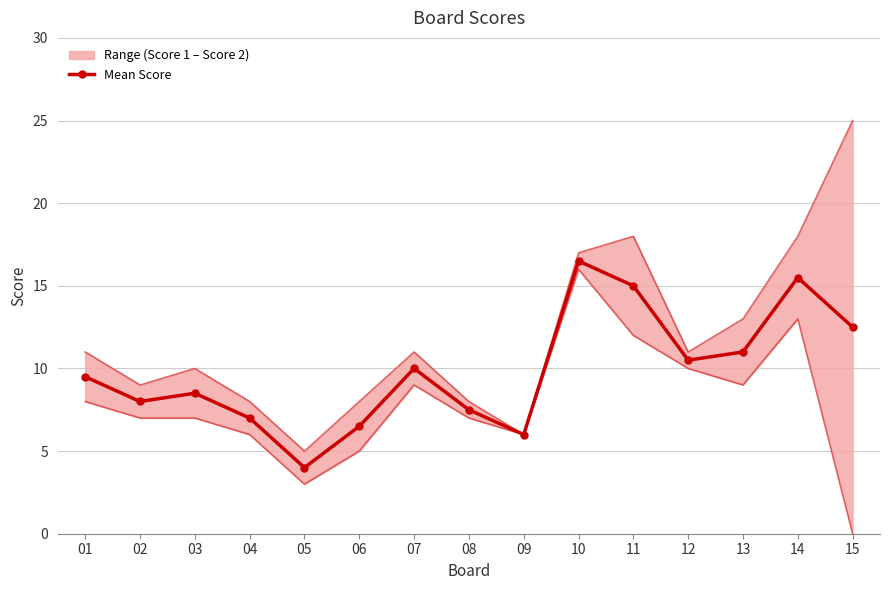

List the labels in order of value, smallest first.

05, 09, 06, 04, 08, 02, 03, 01, 07, 12, 13, 15, 11, 14, 10